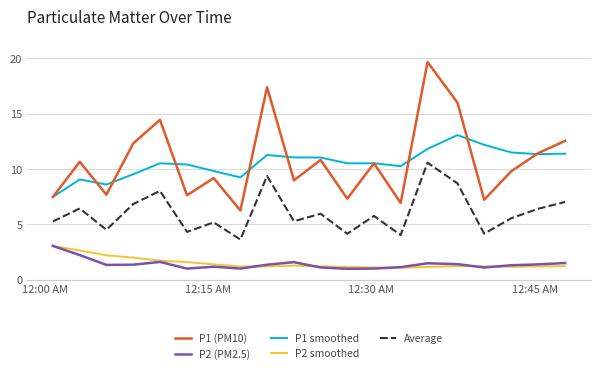

True or false: P2 (PM2.5) and P1 (PM10) intersect in this chart.

False